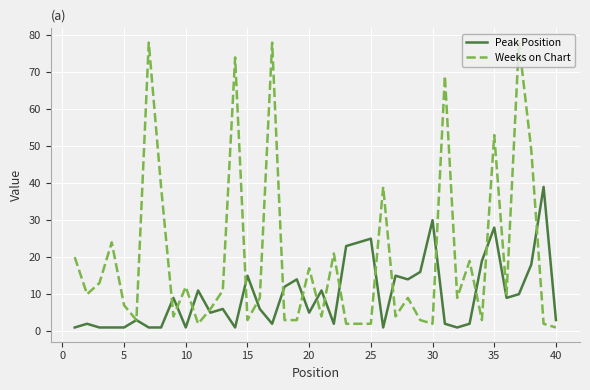

Which series has the largest range (max minus min)?

Weeks on Chart